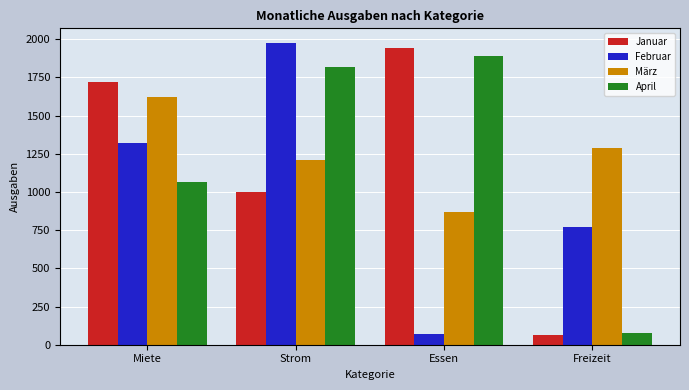

How many groups of bars are there?

4